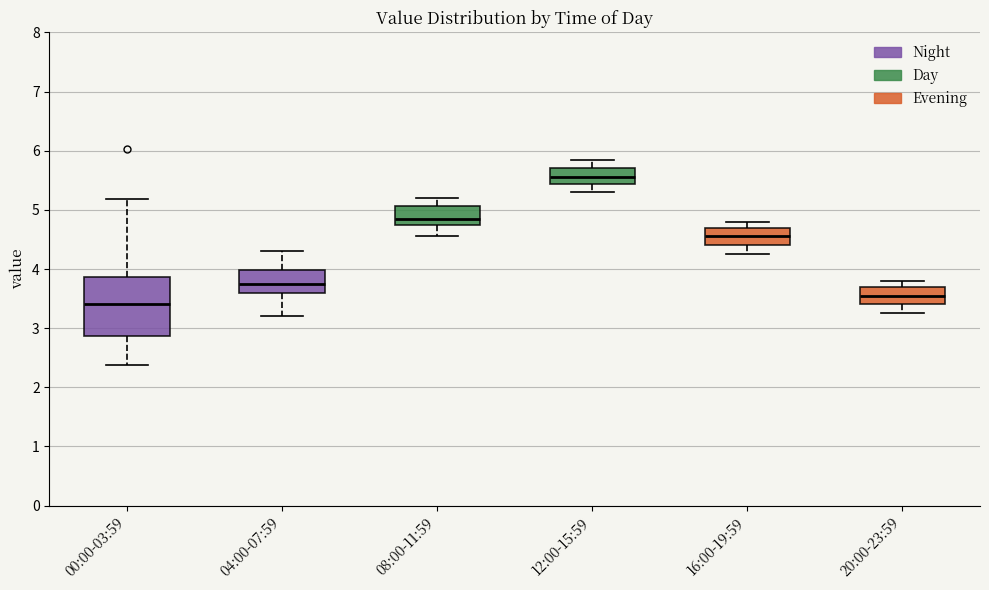

Reading left to right, transcribe this box plot: for each box, give where its median line is, the range the box spans, and where its two whiskers end, as read against the y-axis. The values are not printed on the chart, so give them approximately, as read against the axis.

00:00-03:59: median 3.4, box 2.9 to 3.9, whiskers 2.4 to 5.2
04:00-07:59: median 3.8, box 3.6 to 4.0, whiskers 3.2 to 4.3
08:00-11:59: median 4.9, box 4.8 to 5.1, whiskers 4.6 to 5.2
12:00-15:59: median 5.6, box 5.4 to 5.7, whiskers 5.3 to 5.9
16:00-19:59: median 4.6, box 4.4 to 4.7, whiskers 4.3 to 4.8
20:00-23:59: median 3.6, box 3.4 to 3.7, whiskers 3.3 to 3.8